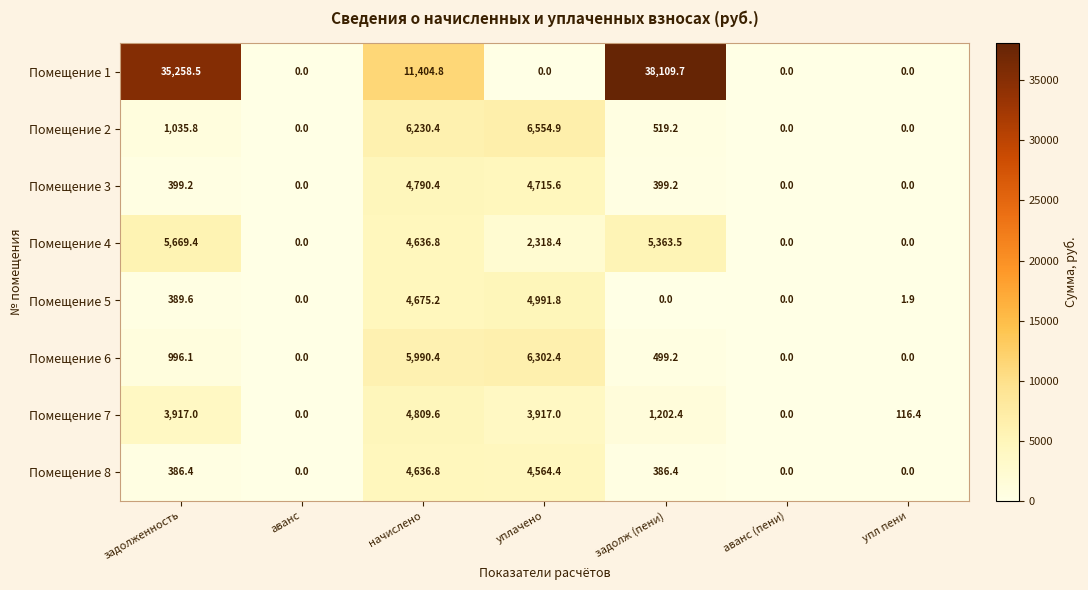

Where does the Помещение 8 series first go above 386?

задолженность